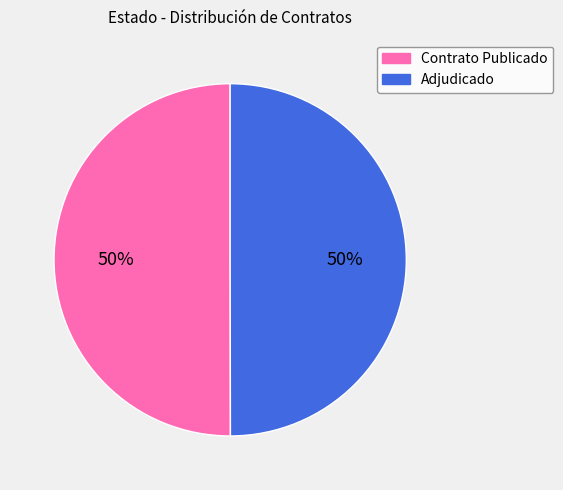

What percentage is the Contrato Publicado slice, to the nearest percent?

50%